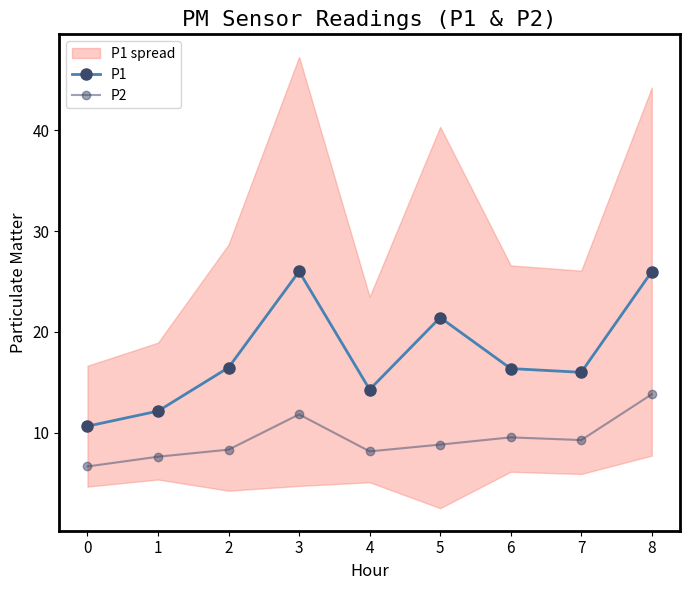

Where is P2 nearest to the value 10?

6